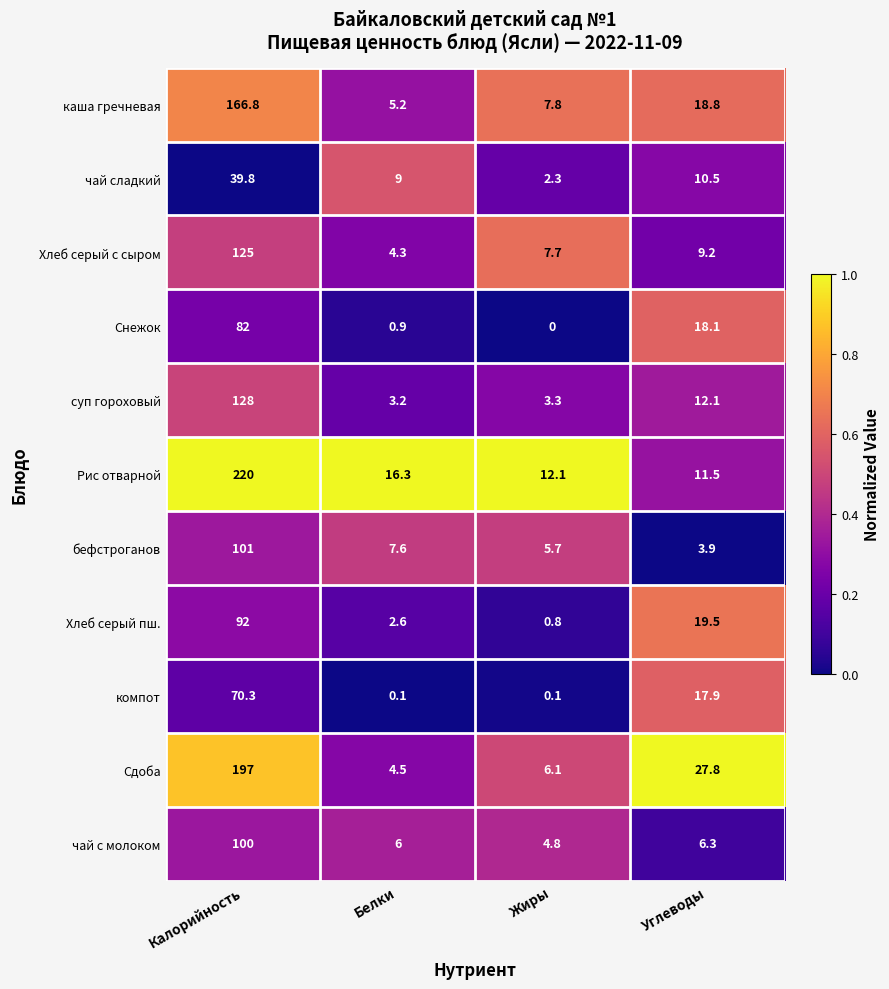

What is the total value across all series at Жиры?

50.7